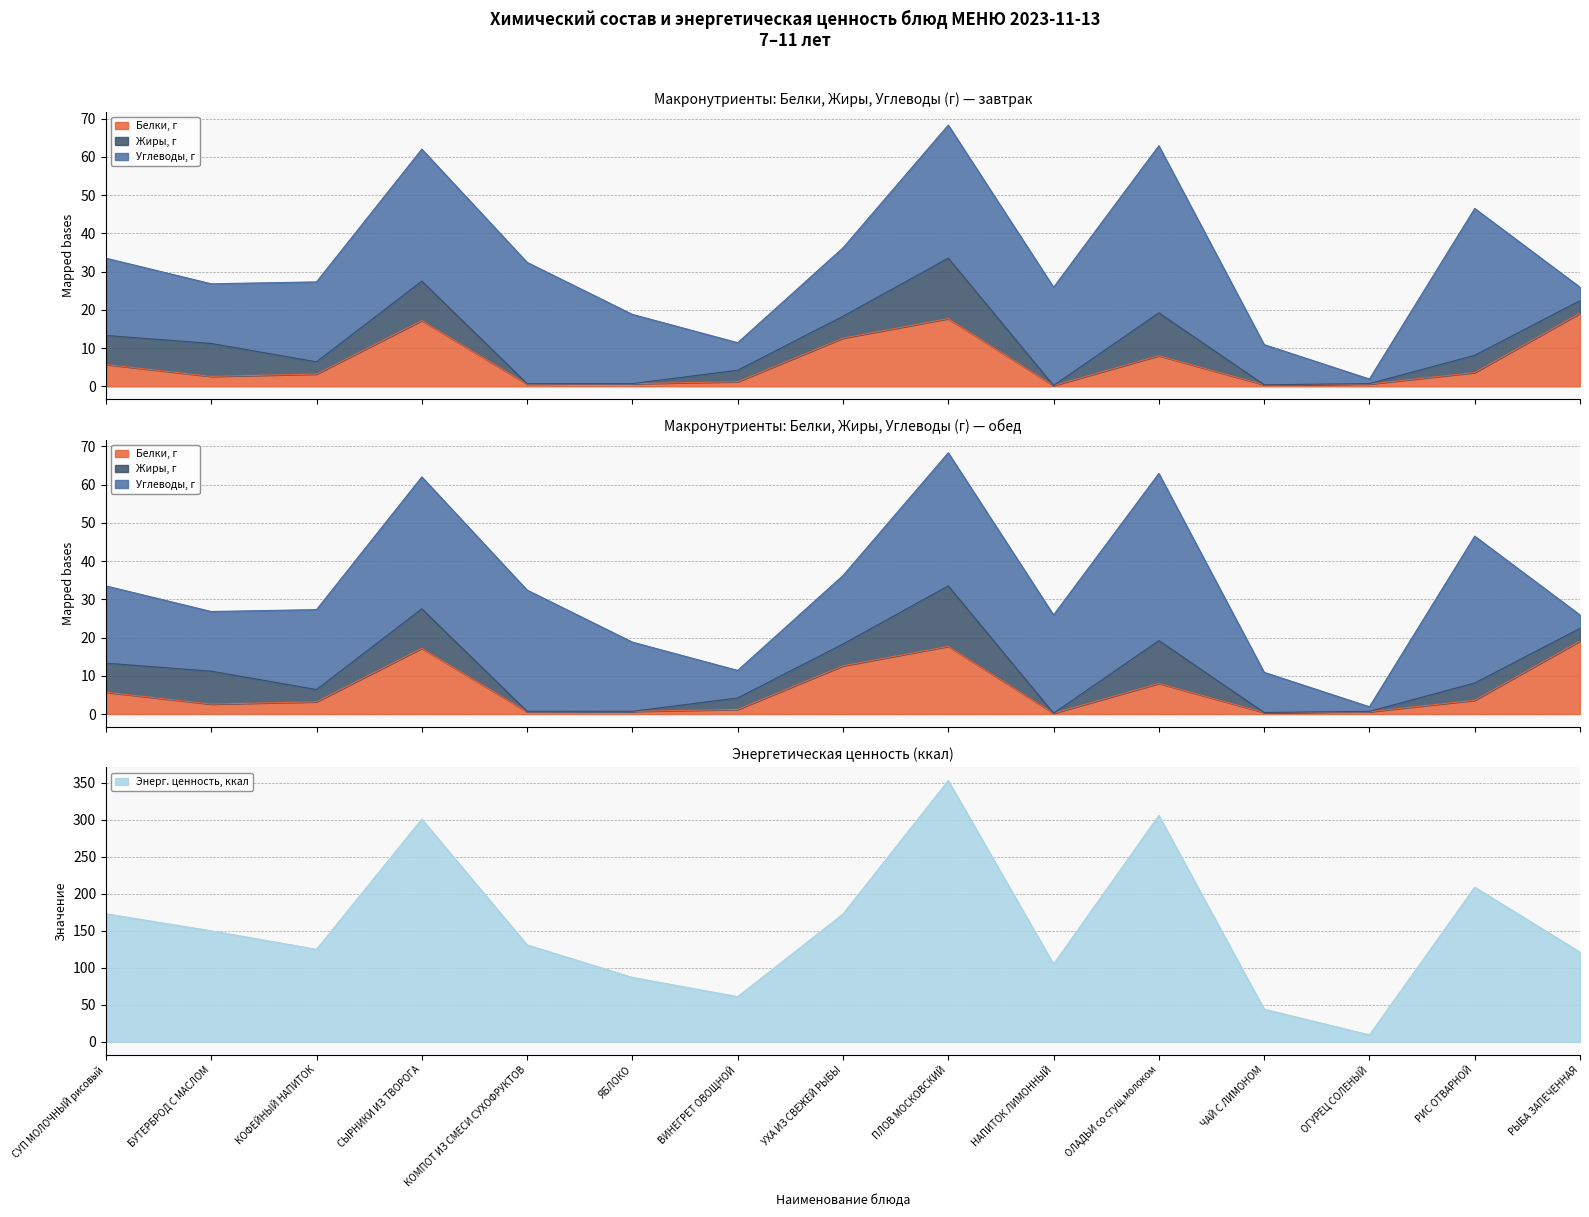

Rank the categories by Энерг. ценность, ккал value from highest to lowest.

ПЛОВ МОСКОВСКИЙ, ОЛАДЬИ со сгущ.молоком, СЫРНИКИ ИЗ ТВОРОГА, РИС ОТВАРНОЙ, СУП МОЛОЧНЫЙ рисовый, УХА ИЗ СВЕЖЕЙ РЫБЫ, БУТЕРБРОД С МАСЛОМ, КОМПОТ ИЗ СМЕСИ СУХОФРУКТОВ, КОФЕЙНЫЙ НАПИТОК, РЫБА ЗАПЕЧЕННАЯ, НАПИТОК ЛИМОННЫЙ, ЯБЛОКО, ВИНЕГРЕТ ОВОЩНОЙ, ЧАЙ С ЛИМОНОМ, ОГУРЕЦ СОЛЕНЫЙ